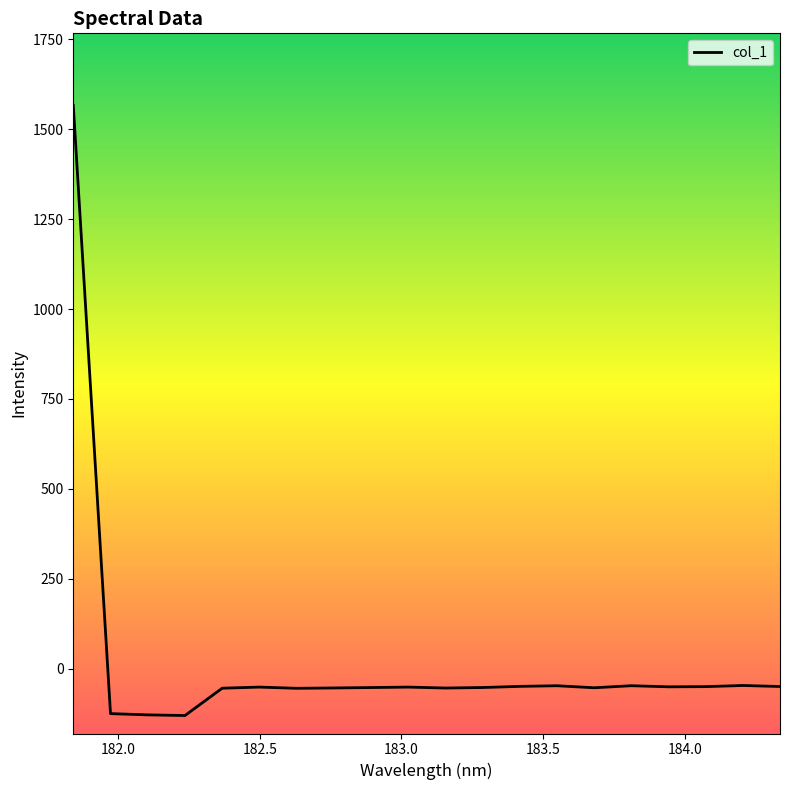

What is the maximum value shown in the chart?

1566.7